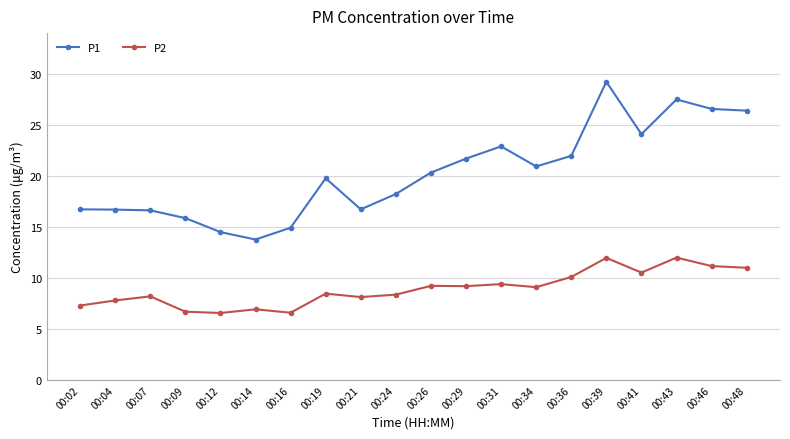

In P1, how many points are higher than both neighbors (excluding endpoints)?

4